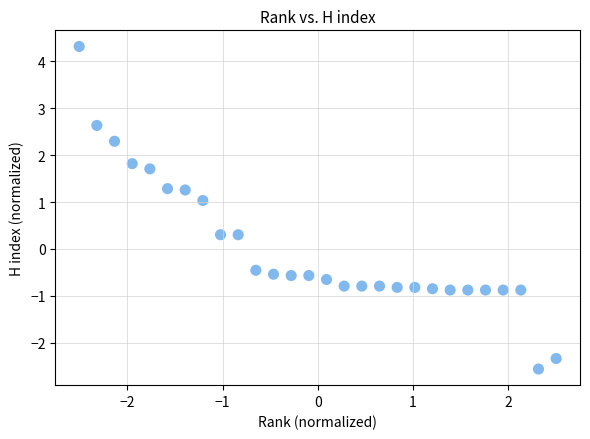

What is the range of X values (max minus min)?

5.0